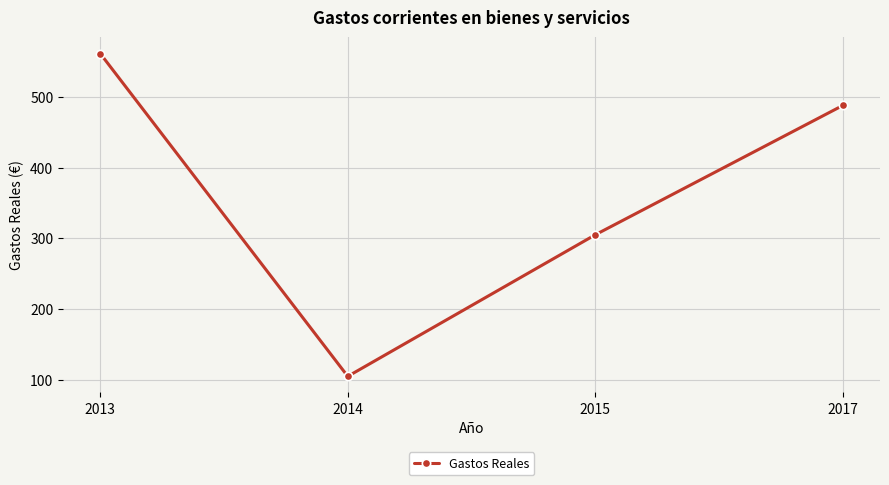

What is the value of the 2nd point from the left?

104.7